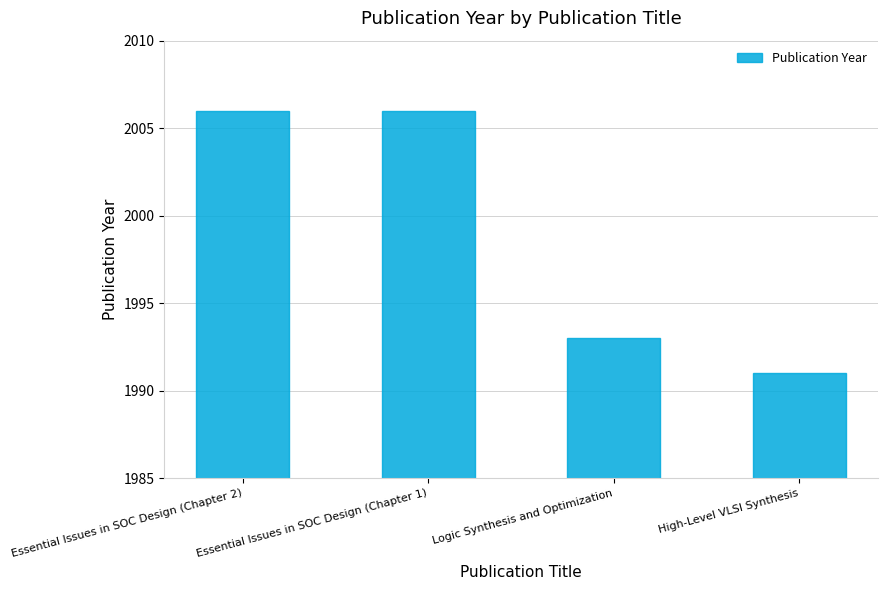

Which category has the lowest value across all series?

High-Level VLSI Synthesis